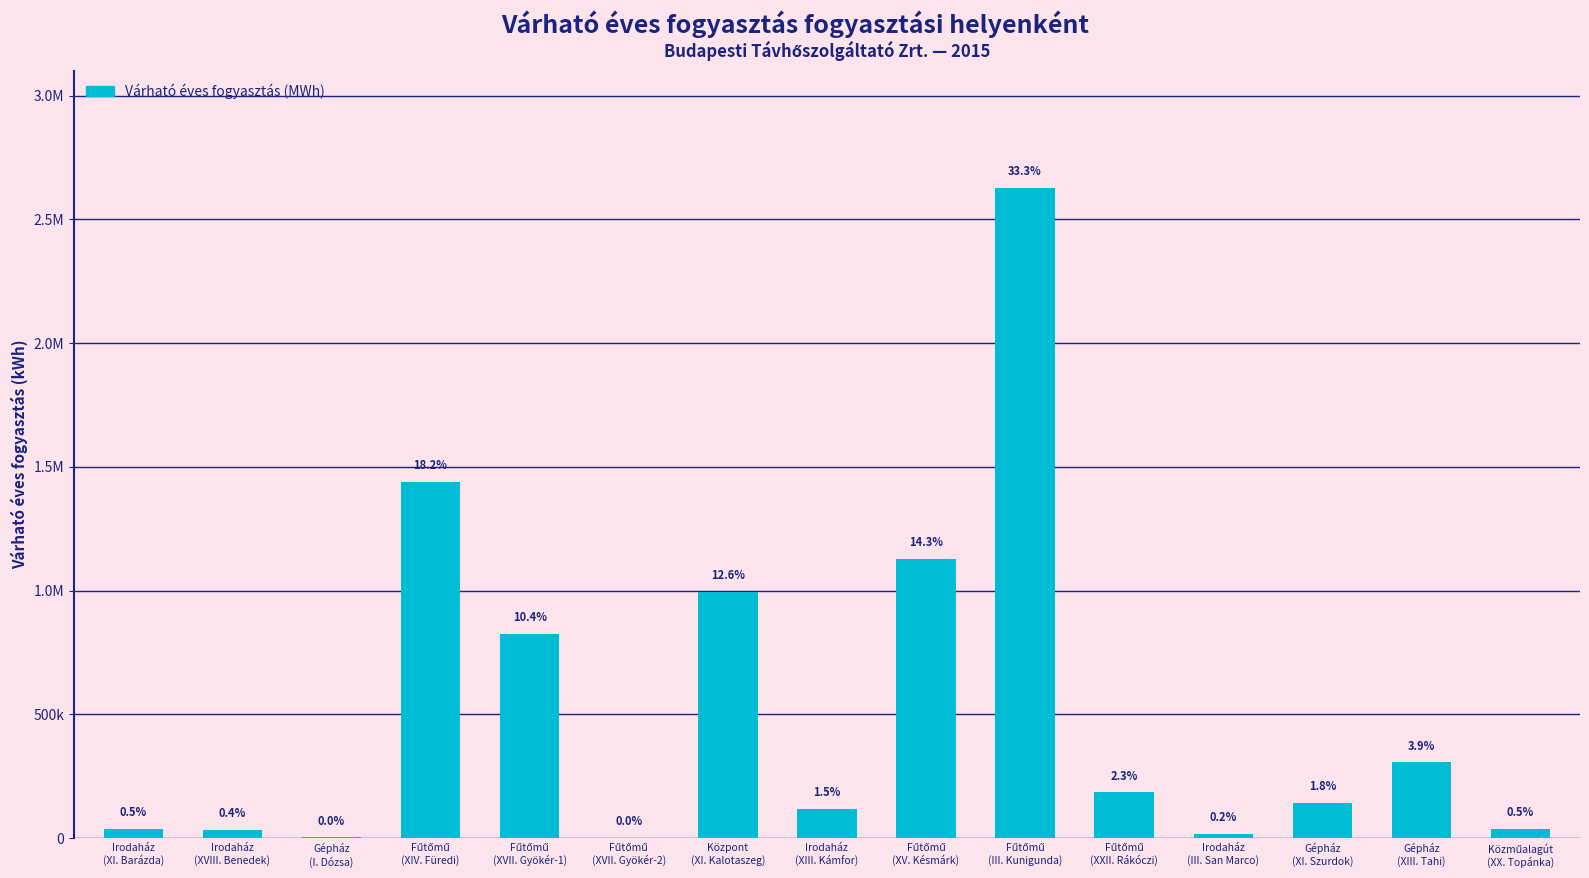

Are the bars grouped side by side (vs. stacked)?

No